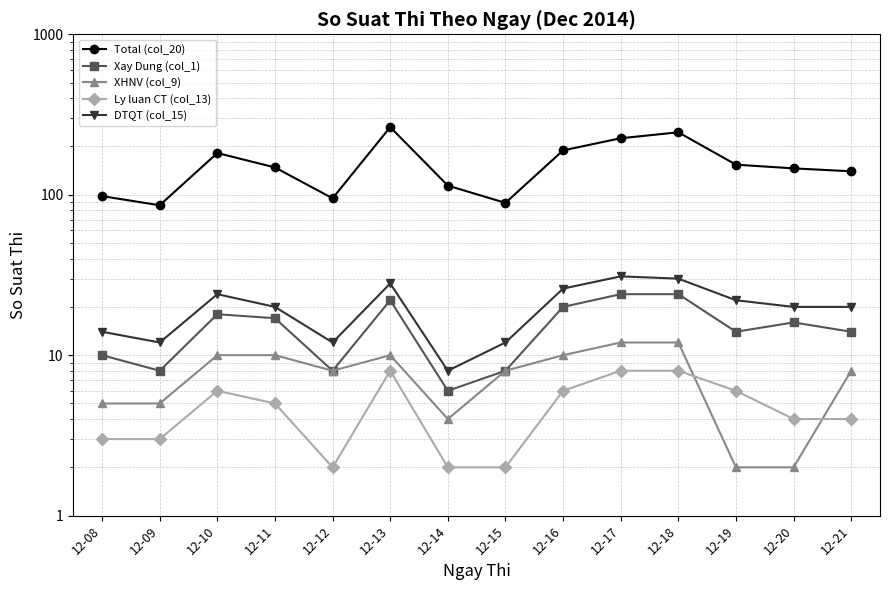

Reading left to right, list all the values displayed in this chart.

Total (col_20): 98	86	182	148	95	264	114	89	189	225	245	154	146	140
Xay Dung (col_1): 10	8	18	17	8	22	6	8	20	24	24	14	16	14
XHNV (col_9): 5	5	10	10	8	10	4	8	10	12	12	2	2	8
Ly luan CT (col_13): 3	3	6	5	2	8	2	2	6	8	8	6	4	4
DTQT (col_15): 14	12	24	20	12	28	8	12	26	31	30	22	20	20